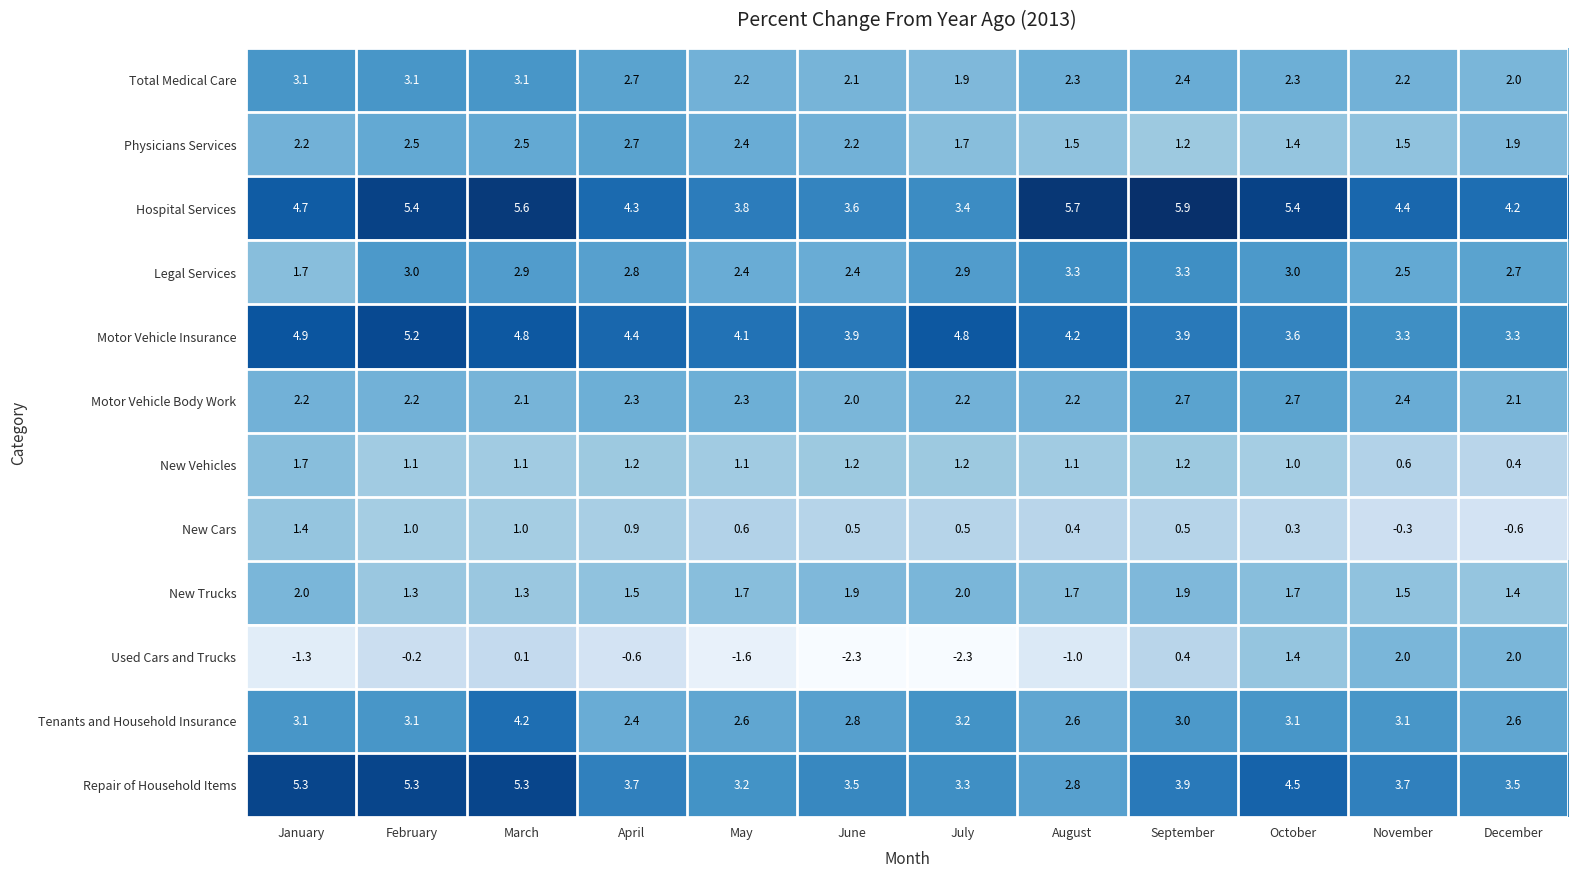

At August, list the series in order from smallest to largest.

Used Cars and Trucks, New Cars, New Vehicles, Physicians Services, New Trucks, Motor Vehicle Body Work, Total Medical Care, Tenants and Household Insurance, Repair of Household Items, Legal Services, Motor Vehicle Insurance, Hospital Services